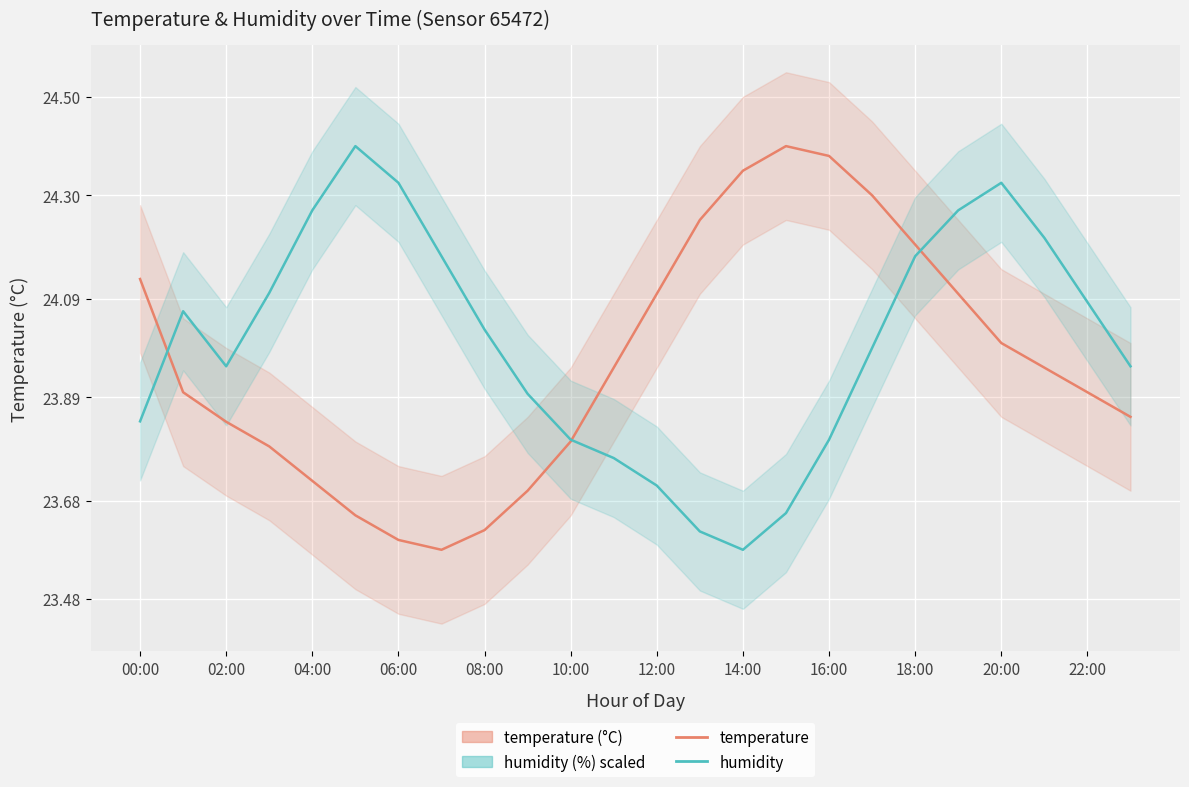

What are all the series names shown in the legend?

temperature, humidity